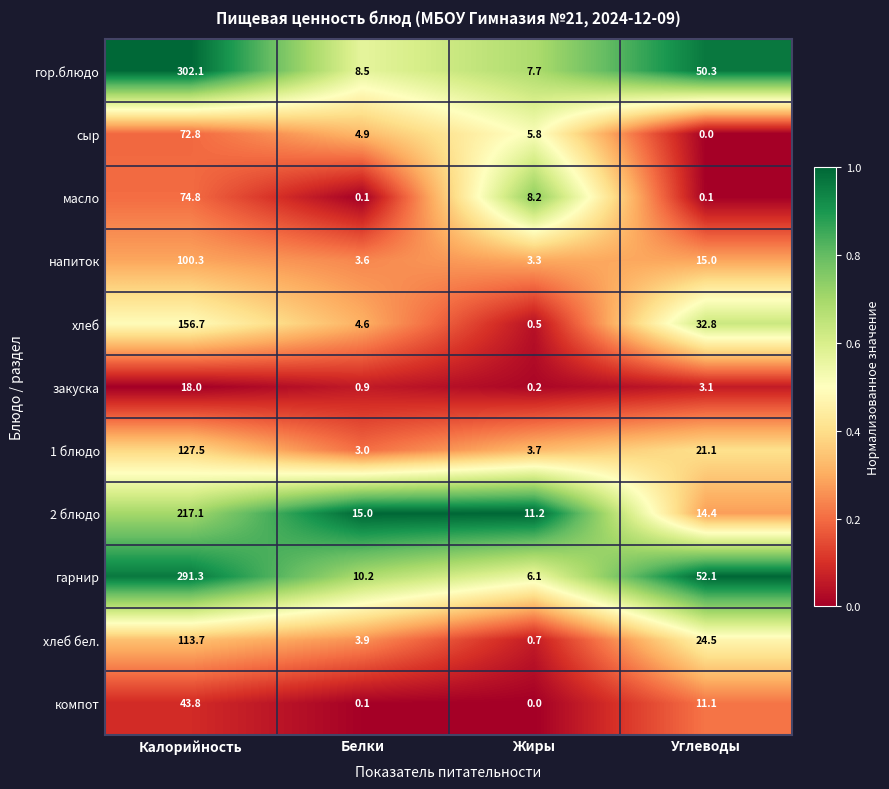

What is the difference between the second highest and second lowest values in the гор.блюдо series?

41.8